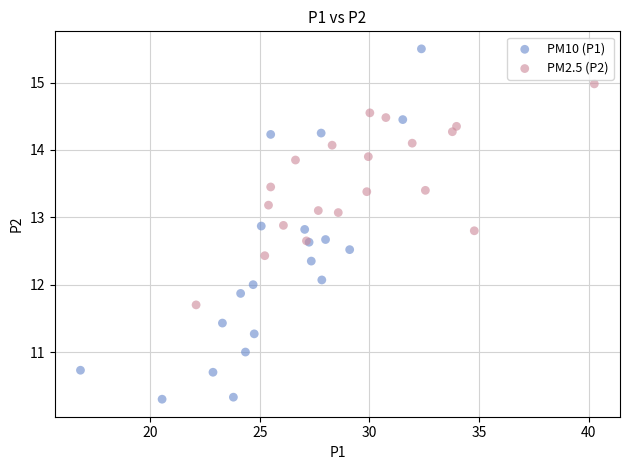

Which series contains the highest Y value?

PM10 (P1)